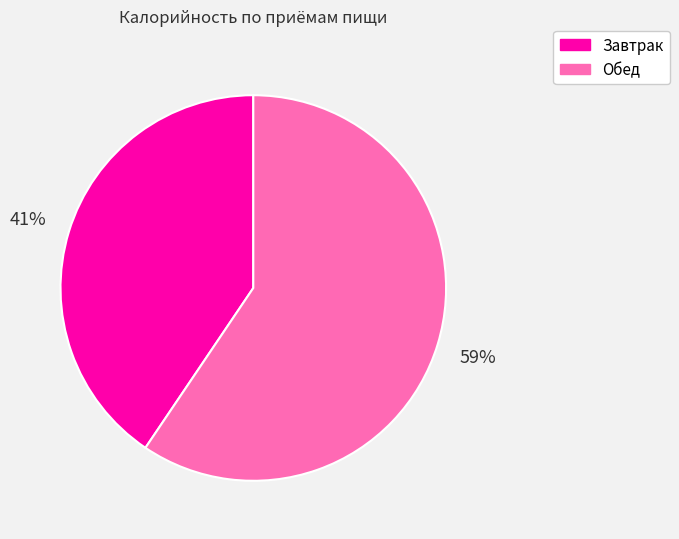

Does Завтрак account for over 50% of the chart?

No